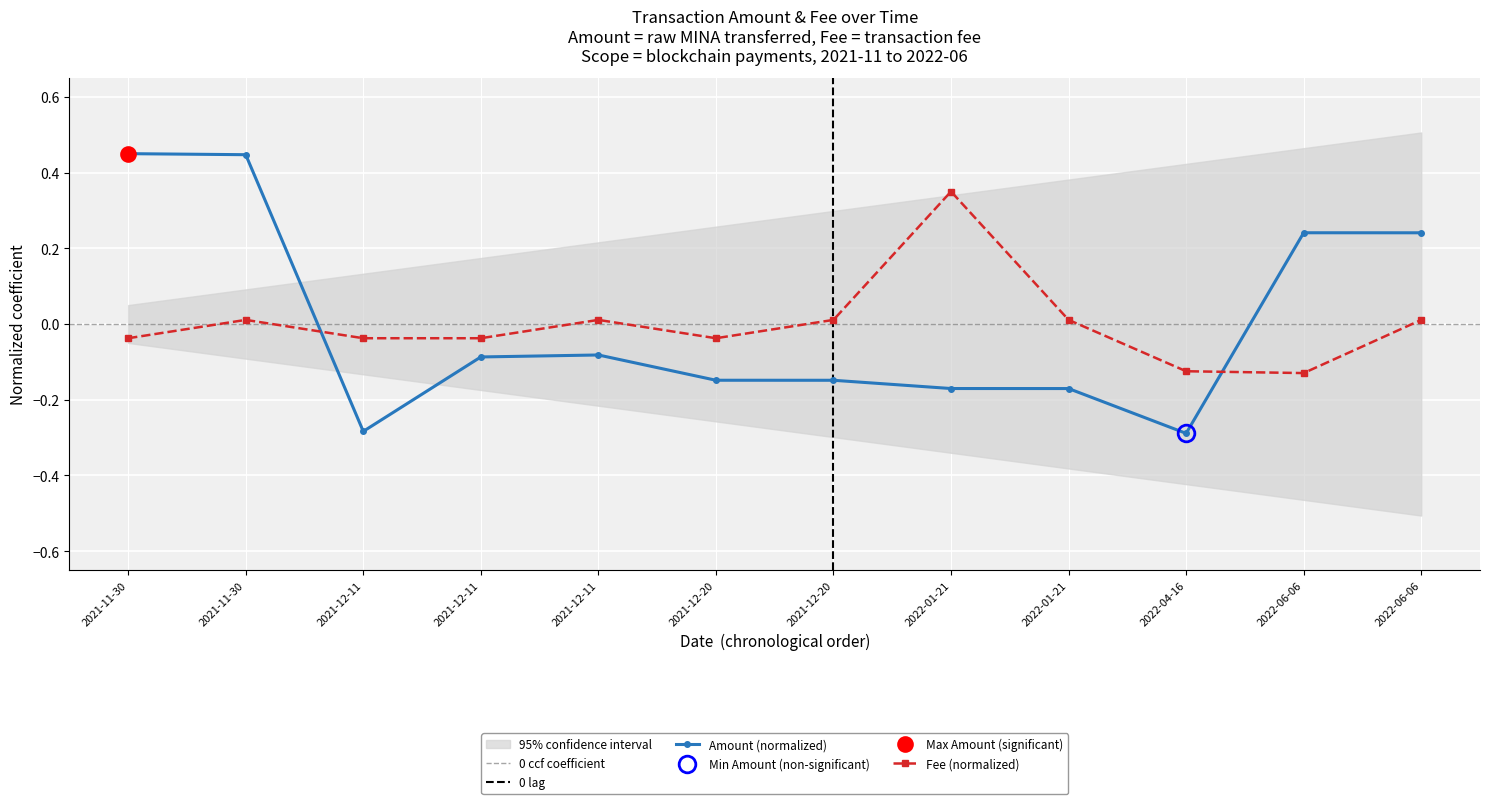

What is the difference between the maximum and minimum values in the Amount series?

0.7